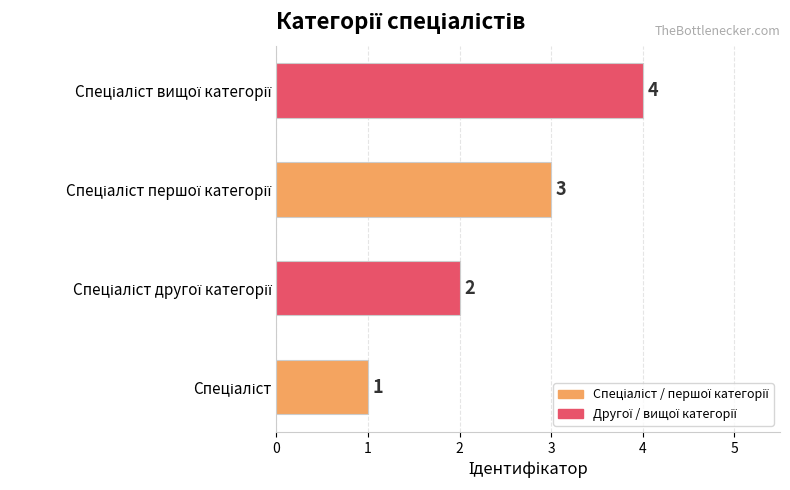

How many values are between 2 and 4?

3